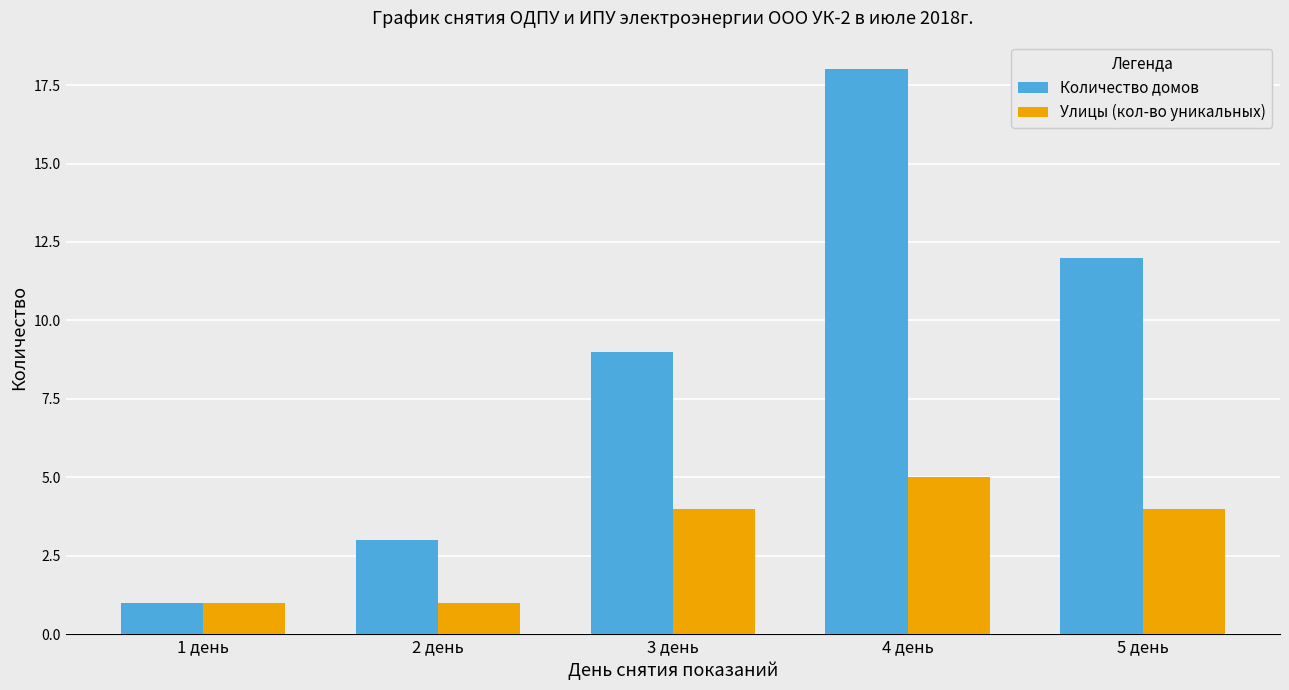

What is the minimum value shown in the chart?

1